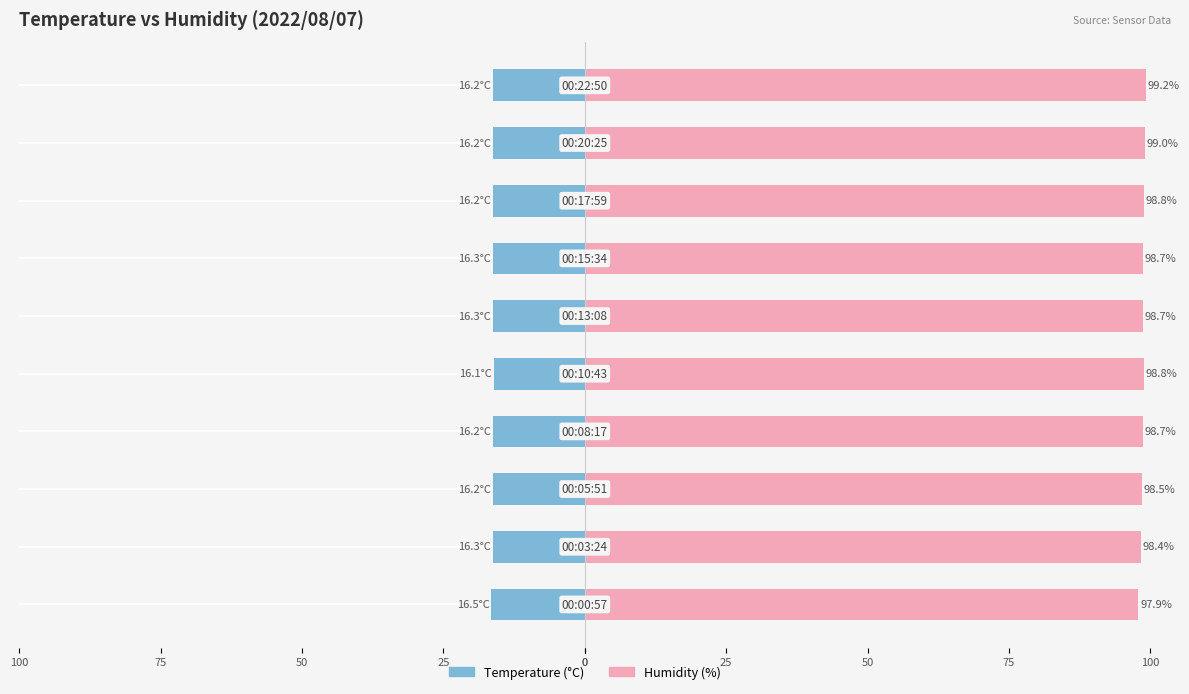

What is the highest value of the Humidity (%) series?

99.2